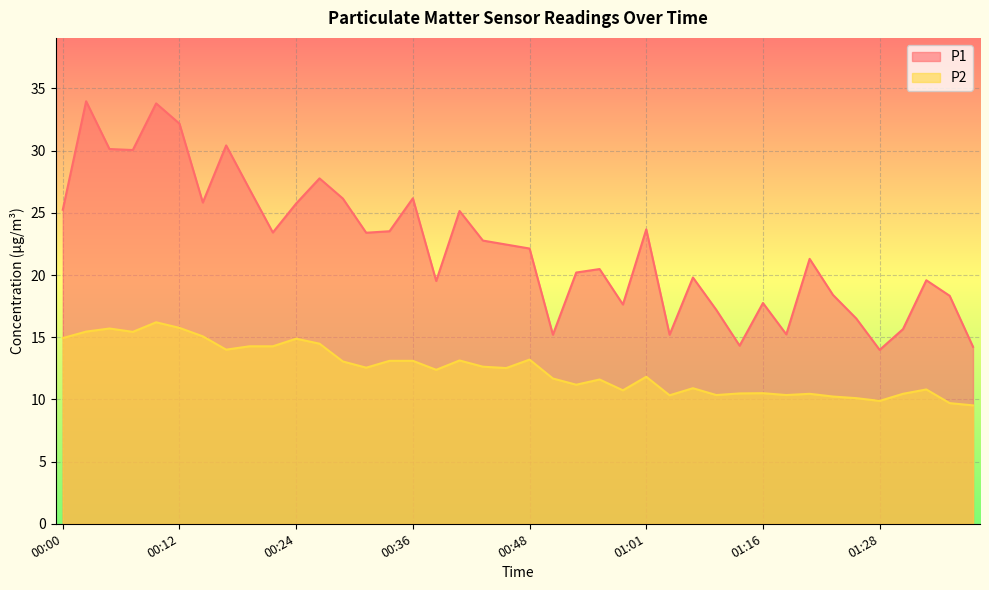

What is the lowest value of the P1 series?

14.0